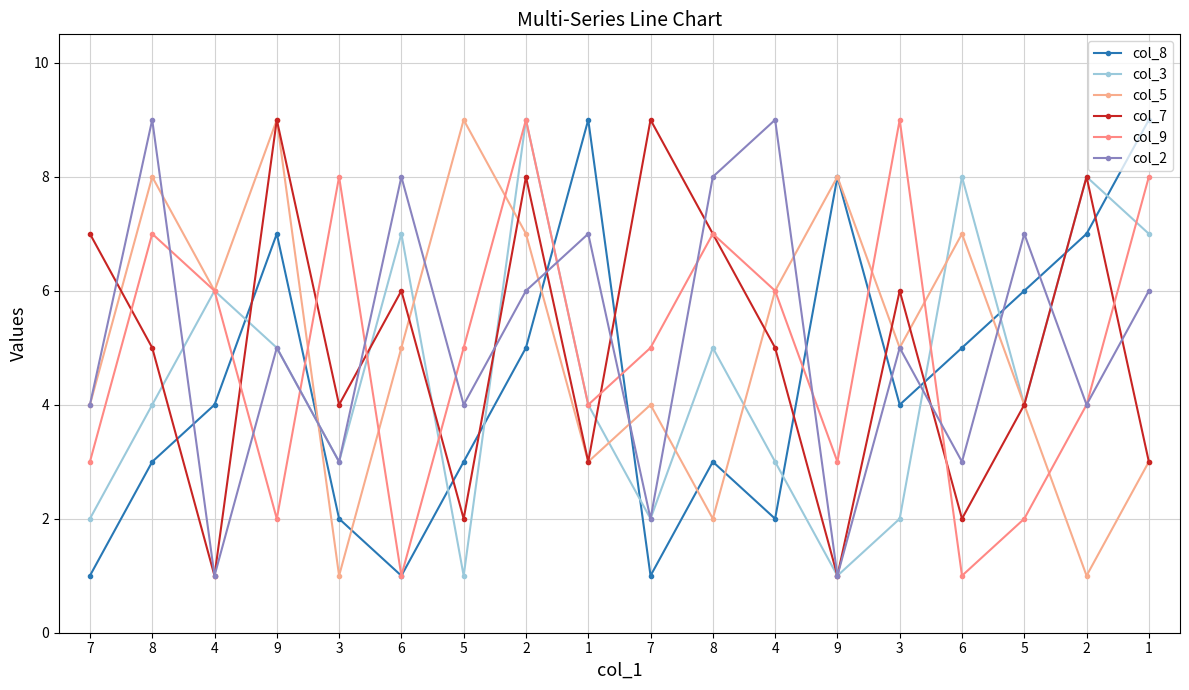

How many series are shown in this chart?

6